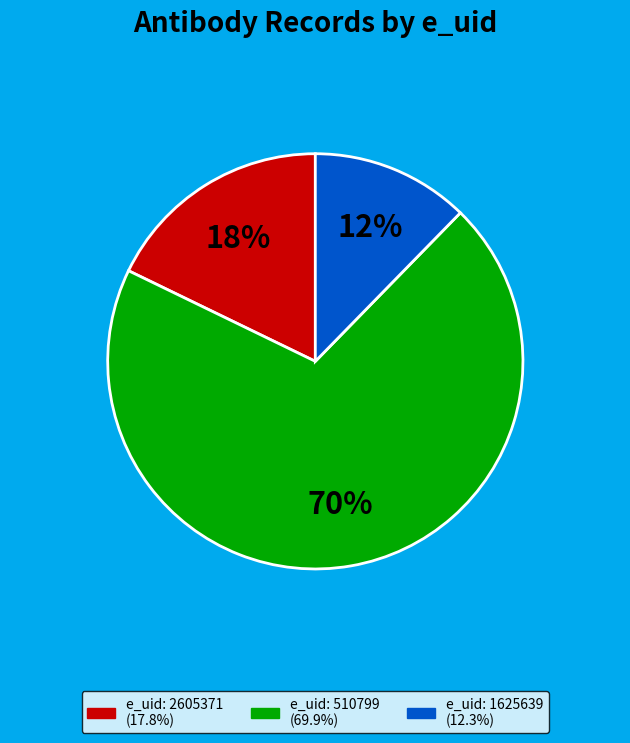

Is there a majority slice in this chart?

Yes